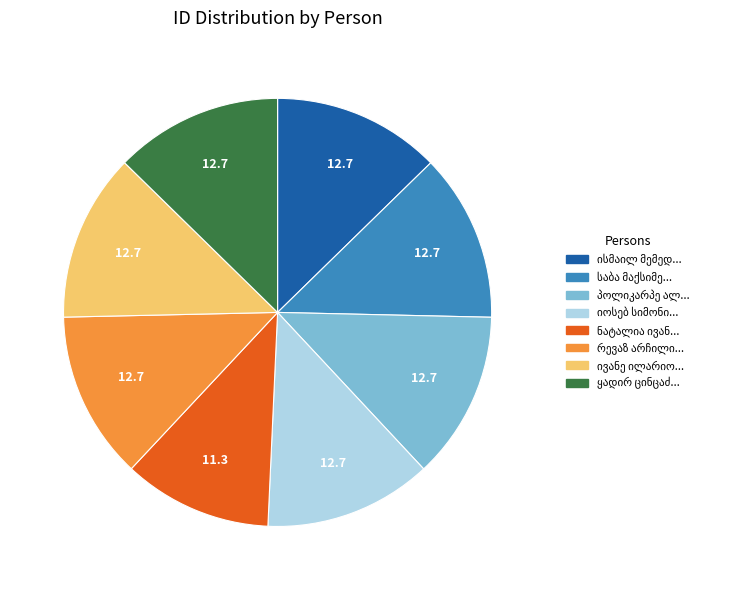

Is there a majority slice in this chart?

No